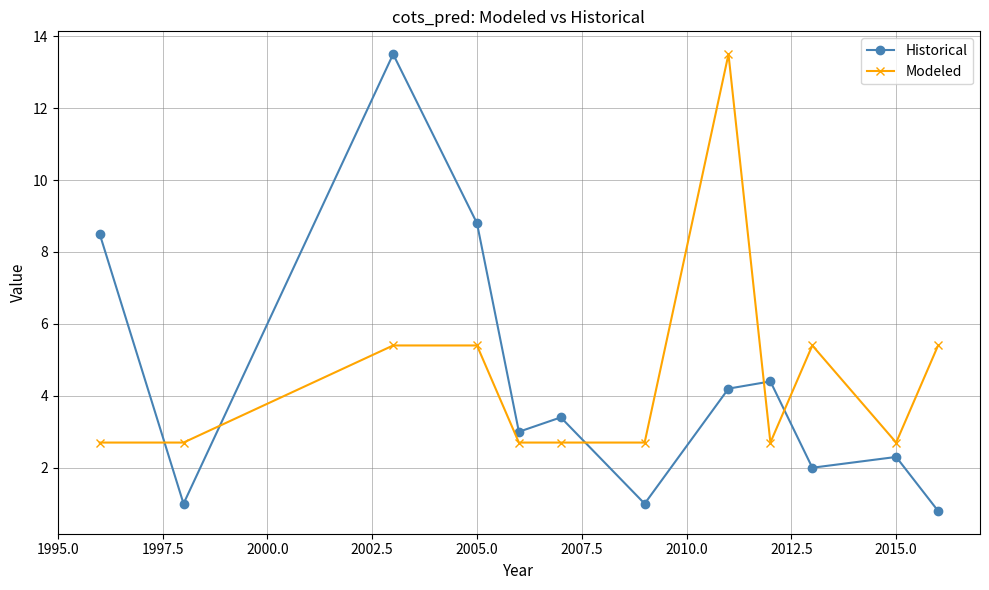

What is the value of the Historical point at the 7th from the left?

1.0